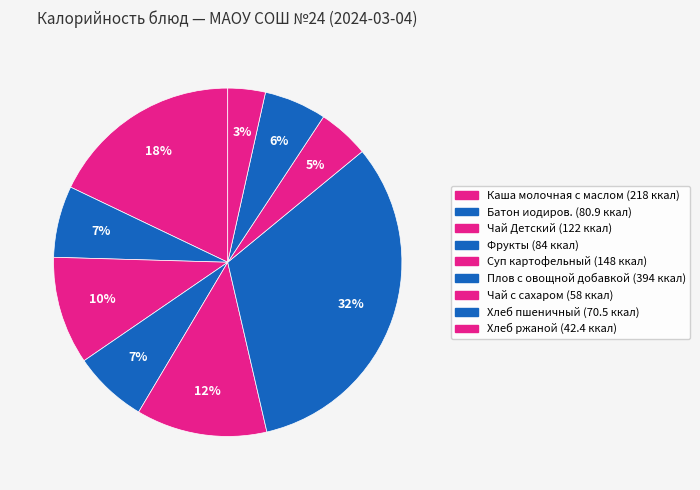

Approximately how many times larger is the value at Хлеб пшеничный compared to Суп картофельный?

0.5